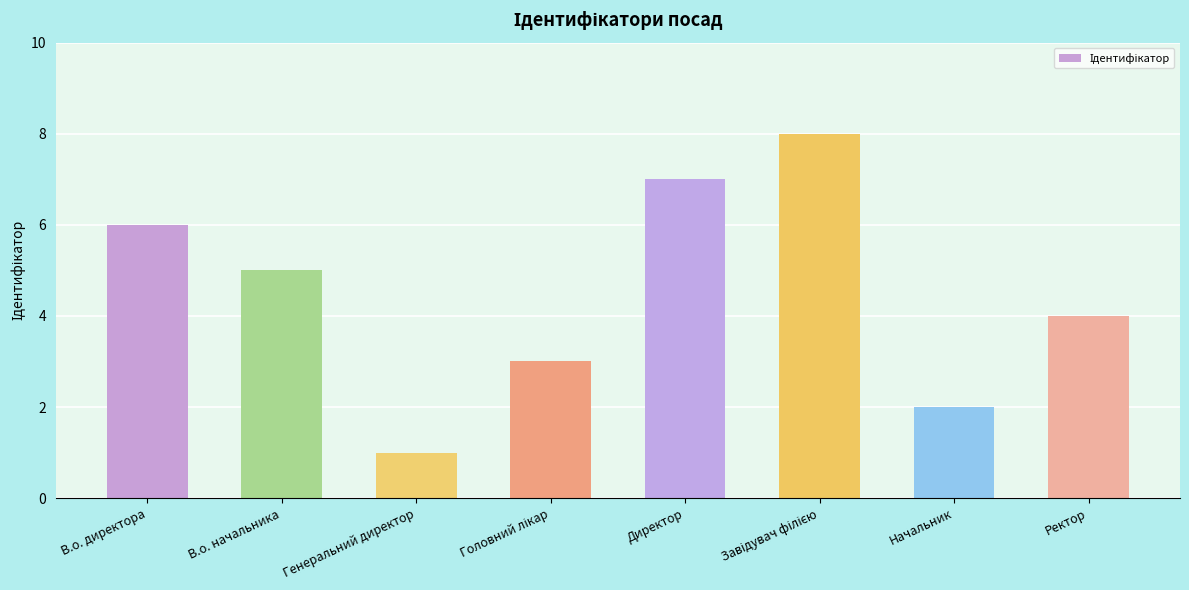

What is the label of the 5th bar from the left?

Директор